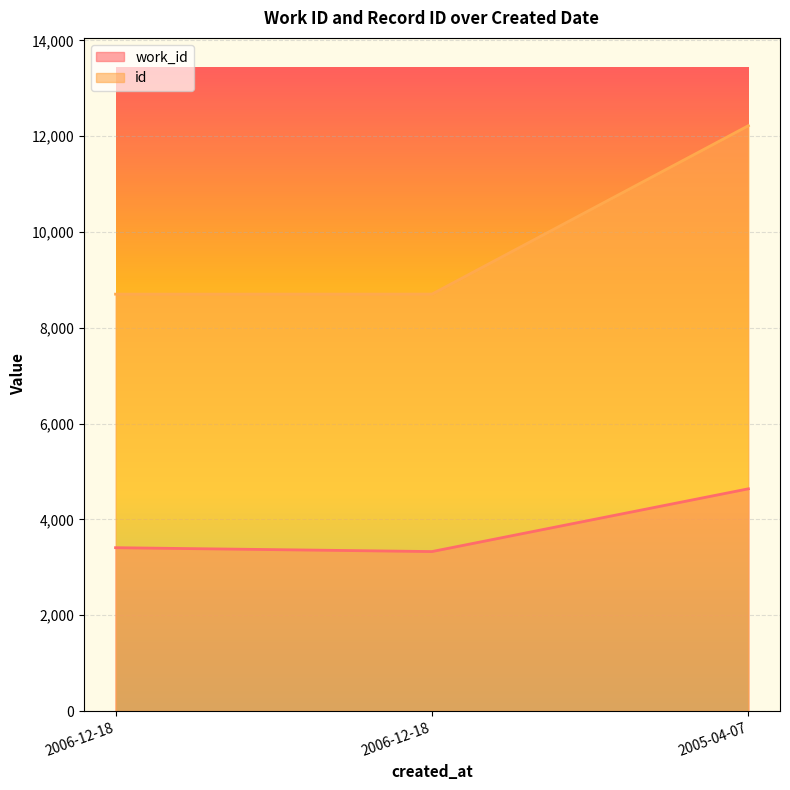

What is the maximum value shown in the chart?

12219